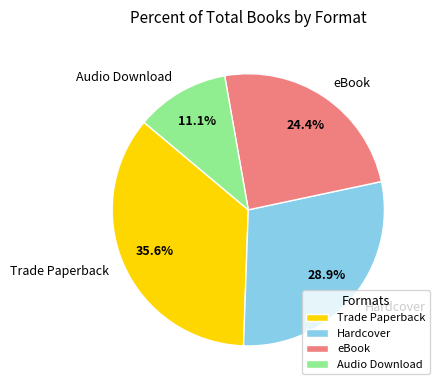

What is the largest slice in the pie chart?

Trade Paperback